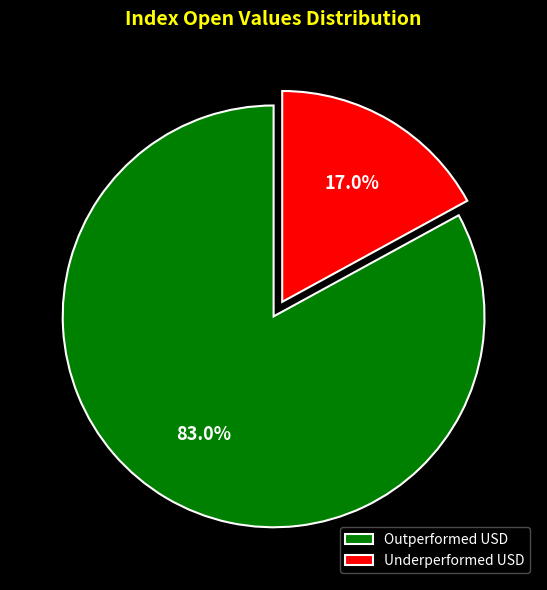

Is there any slice that represents more than half of the pie?

Yes